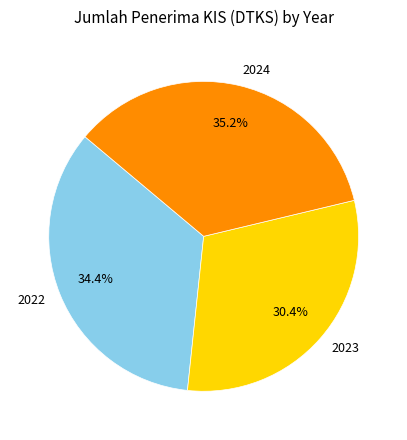

Which slice is the smallest?

2023